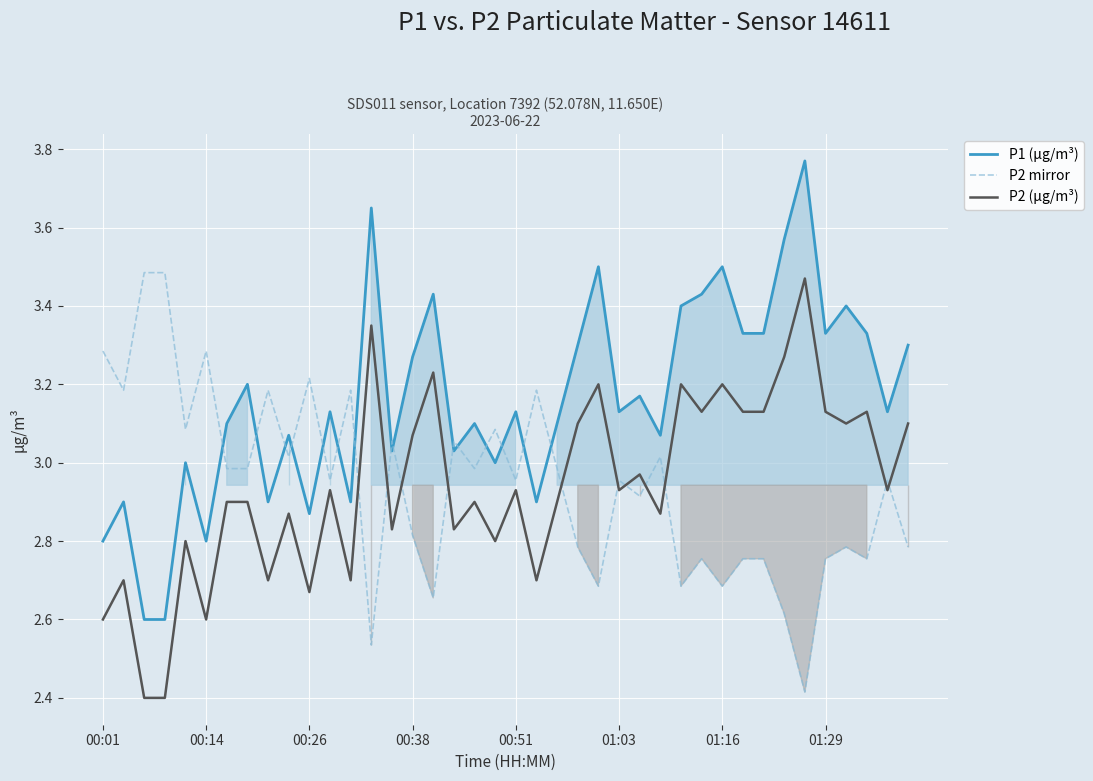

The value of P2 (µg/m³) at 23 is 3.1. True or false?

True